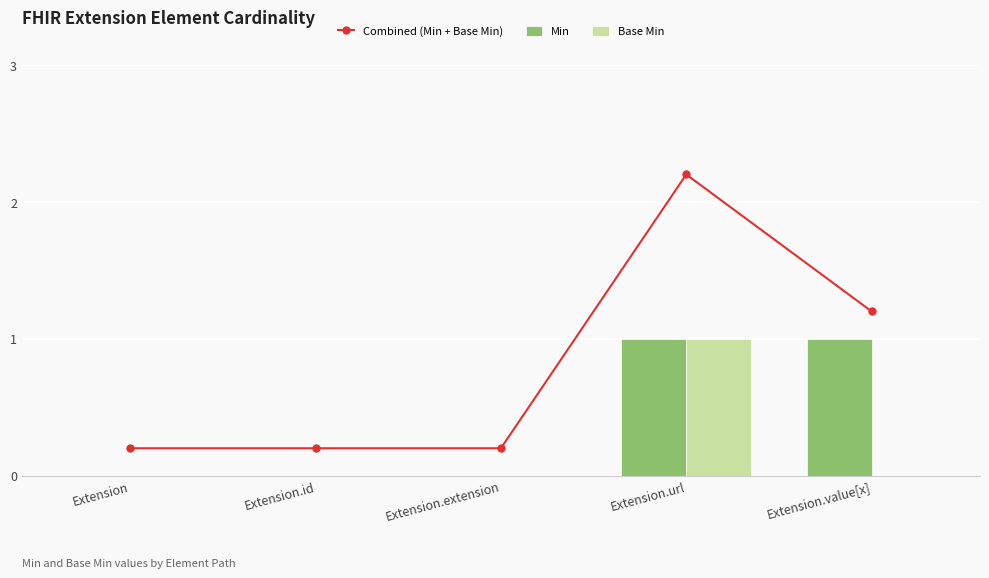

What is the value of the Min bar at the 5th from the left?

1.0